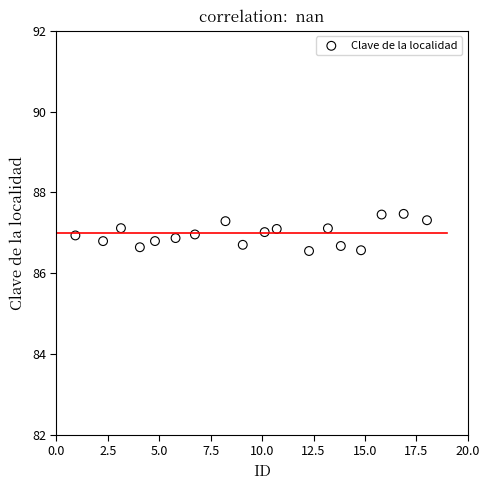

What is the range of X values (max minus min)?

17.1